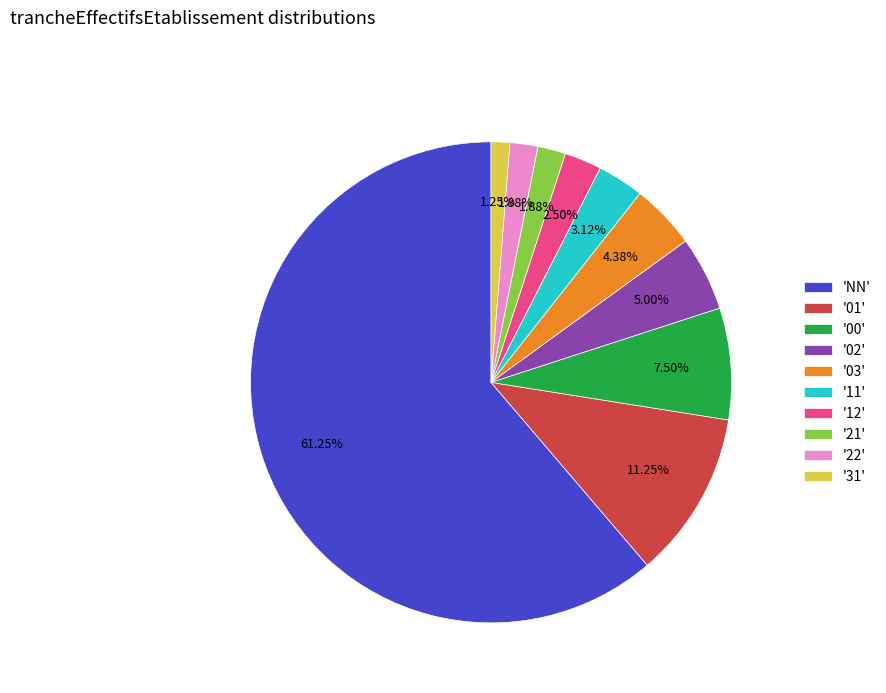

Which category accounts for the majority?

'NN'